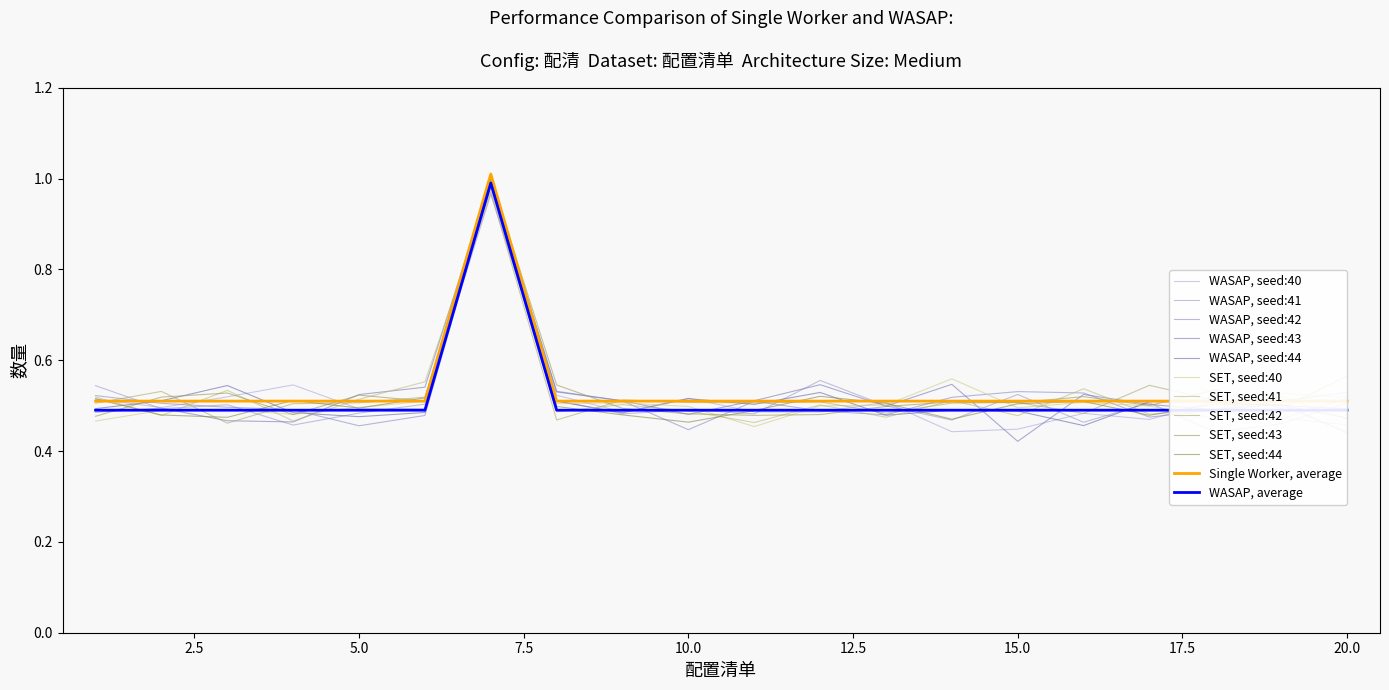

What is the sum of all values?

10.7